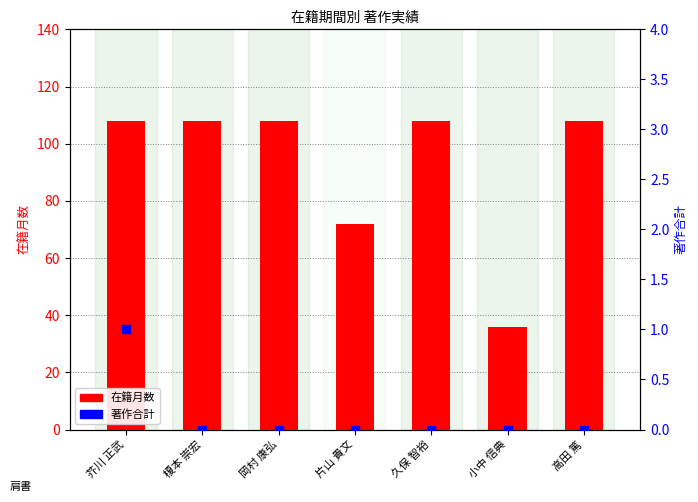

Which series has the widest spread of Y values?

在籍月数